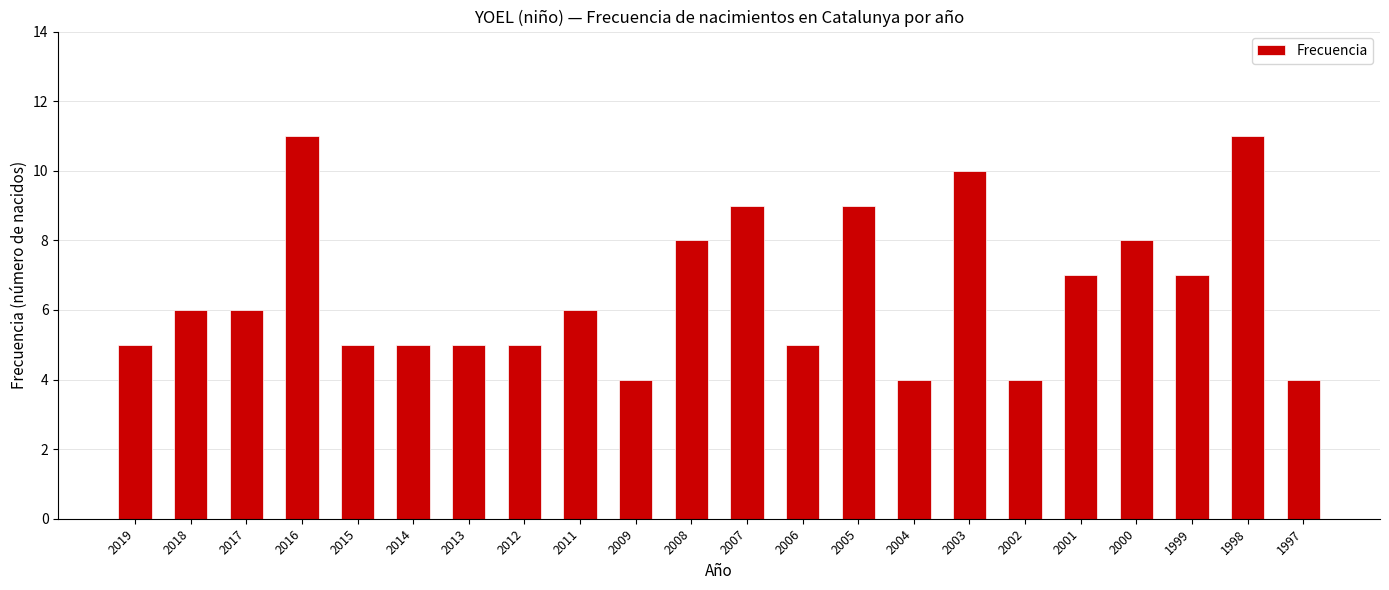

The chart shows a value of 6 at 2018. True or false?

True